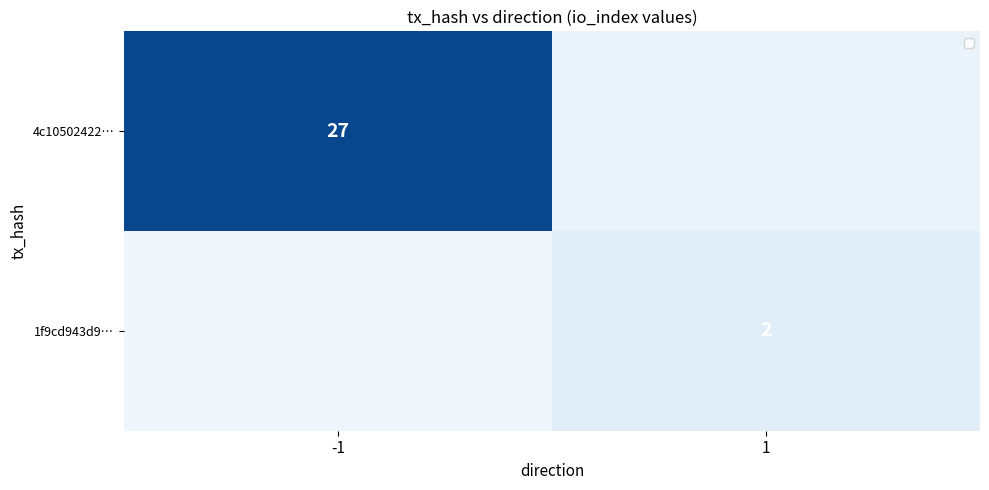

What is the total value across all series at 1?

2